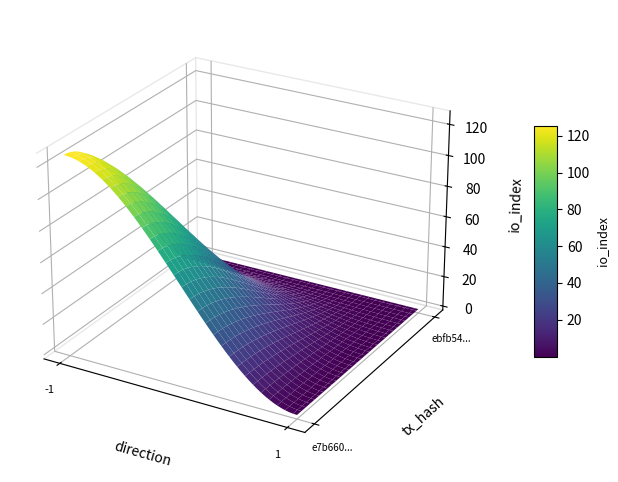

Reading right to left, what are all the values shown in this chart?

e7b660fad493610c19ac8bdd7a56eb57488be4e: 1=0	-1=126
ebfb54beee1dba3ad6afc2a11ecb293bf66d84b: 1=0	-1=0